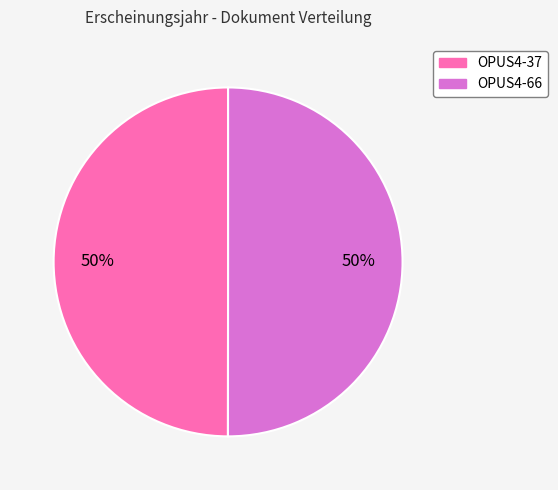

True or false: OPUS4-37 accounts for 57% of the total.

False